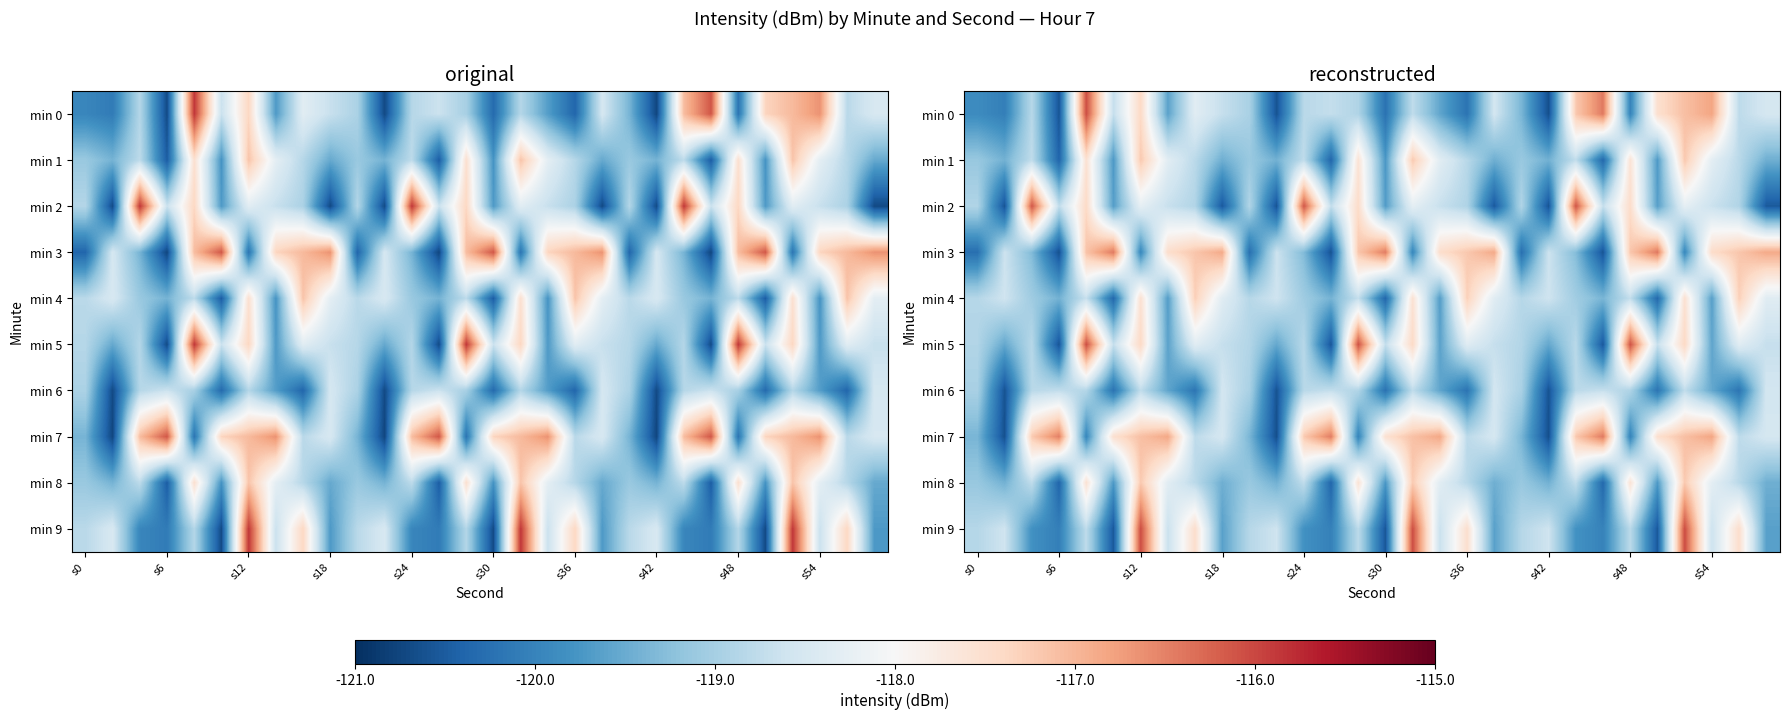

Which series has the largest range (max minus min)?

min 0